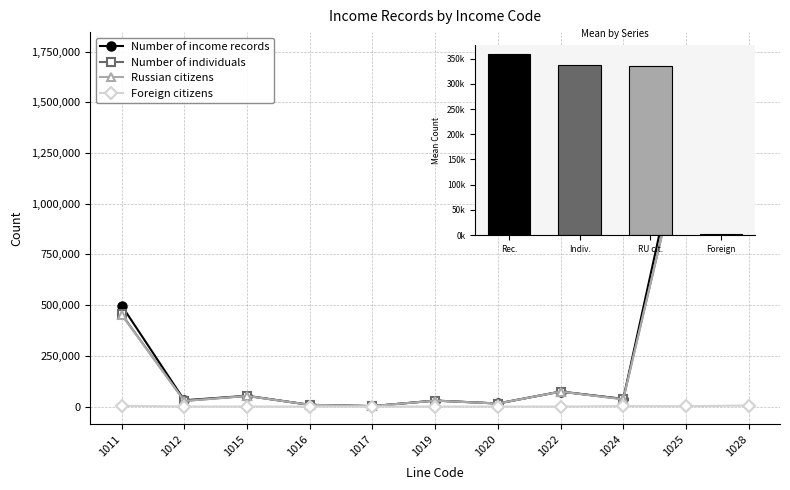

Reading right to left, transcribe all the data shown in this chart.

Number of income records: 1758286	1446414	37604	73852	15082	29657	2125	8404	53053	30839	498156
Number of individuals: 1659005	1349738	37231	73655	14938	28941	2122	8374	52263	27699	455175
Russian citizens: 1654187	1348048	35093	73618	14830	28905	2100	8372	52082	27567	451530
Foreign citizens: 4918	1707	2145	37	108	36	22	2	182	138	3711